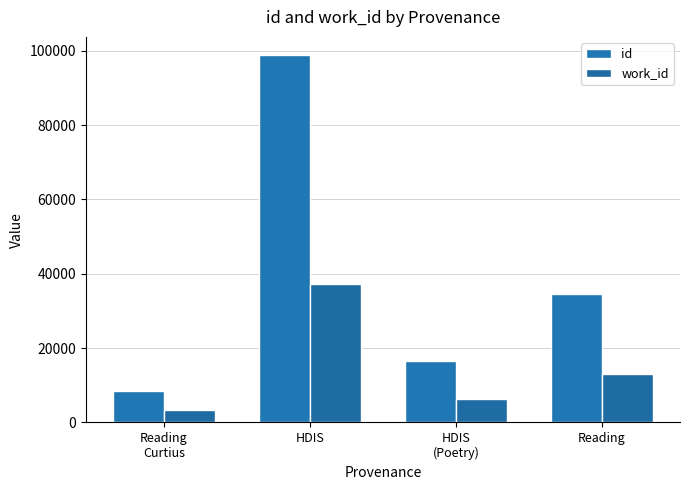

Rank the categories by id value from highest to lowest.

HDIS, Reading, HDIS
(Poetry), Reading
Curtius